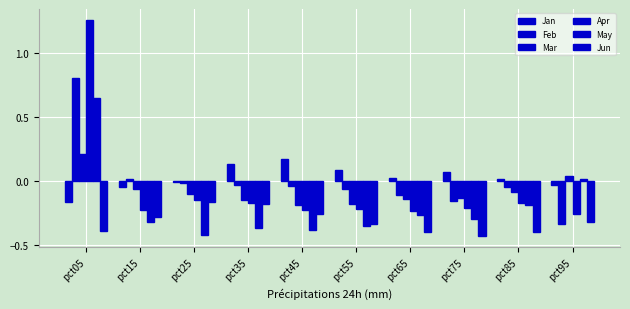

What is the sum of all Jan values?

0.3